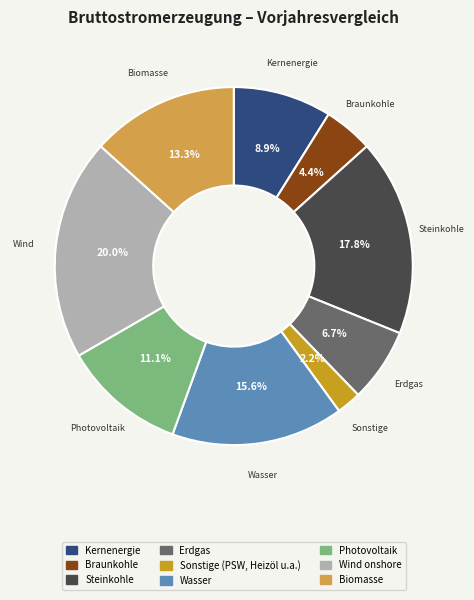

Is there a majority slice in this chart?

No